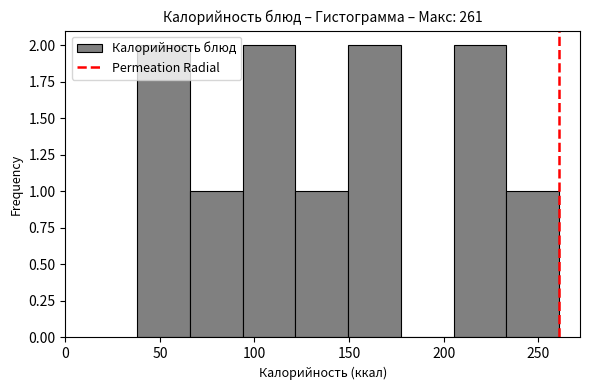

What is the height of the bar covering 205 to 235 on the x-axis? Neither the bar edges nor the heights are printed on the chart, so give them approximately, as read against the axes.

2